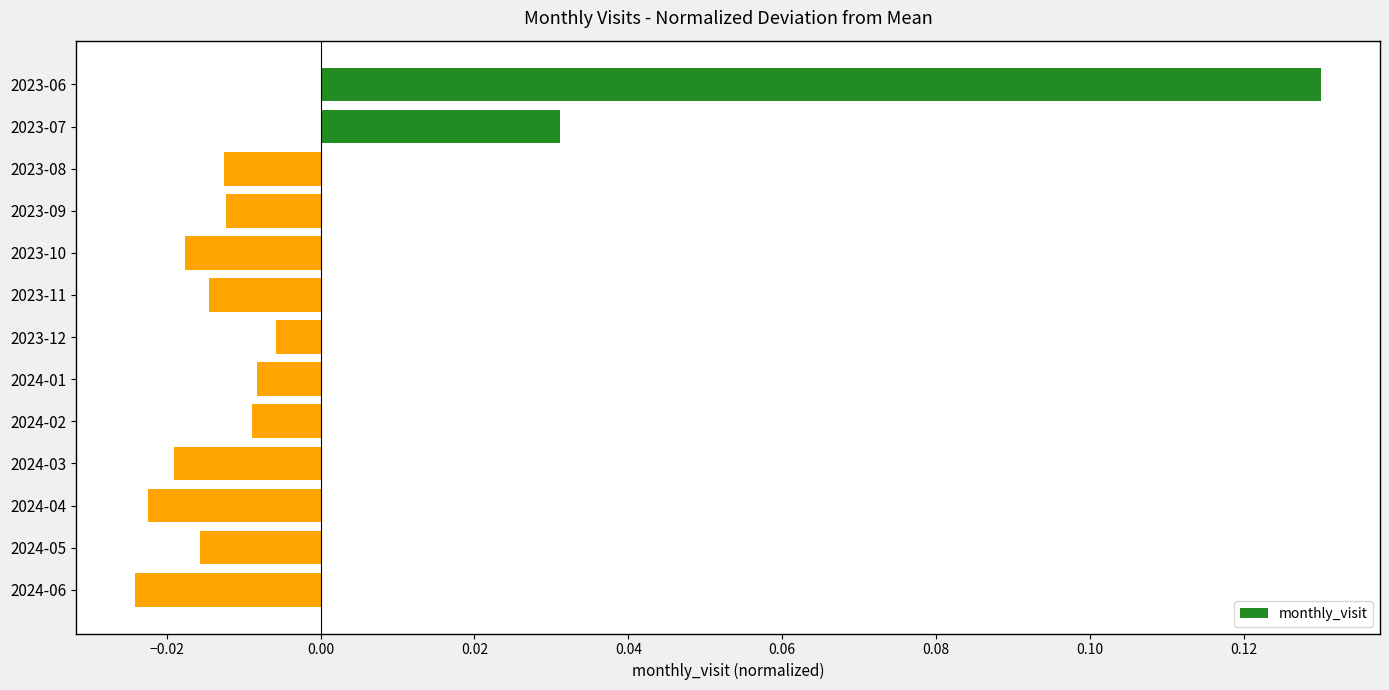

What is the label of the 6th bar from the top?

2023-11